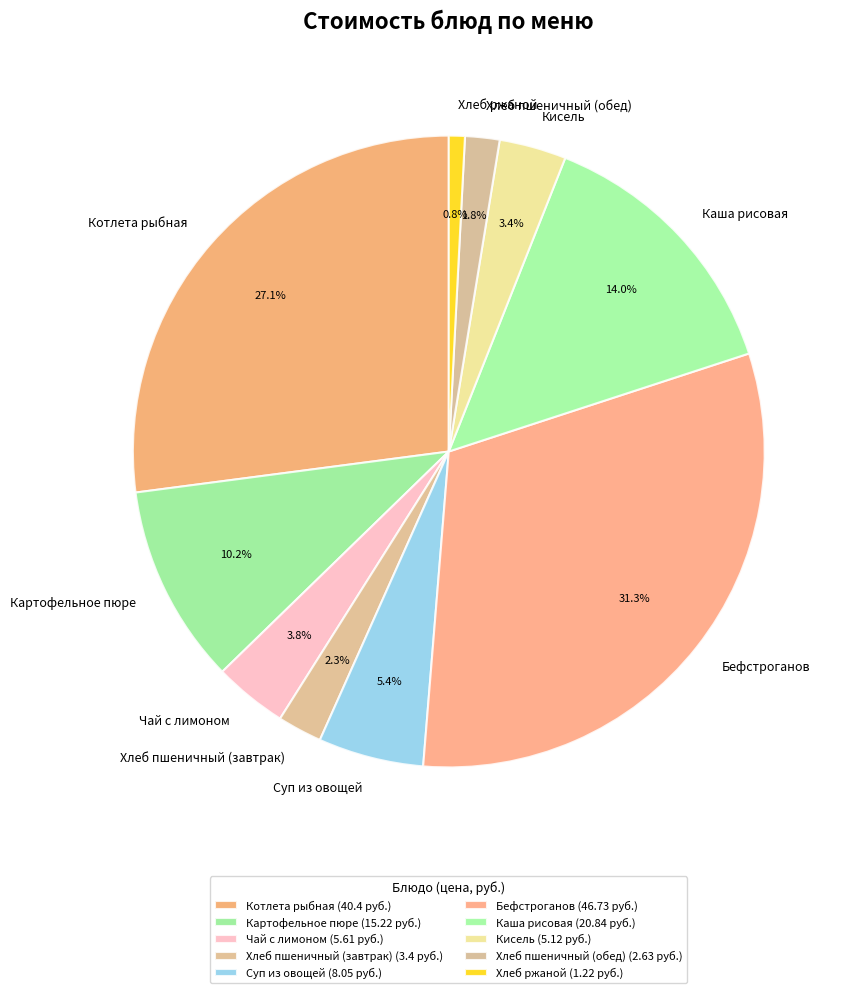

True or false: Котлета рыбная accounts for 12% of the total.

False